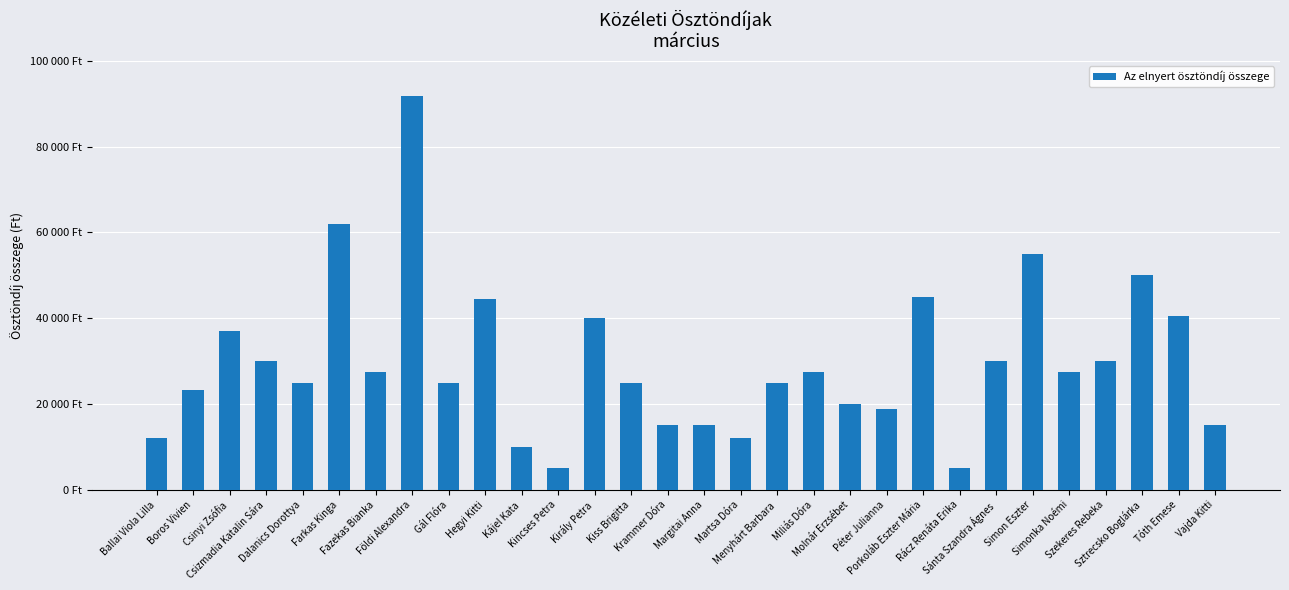

What is the difference between the values at Király Petra and Péter Julianna?

21200